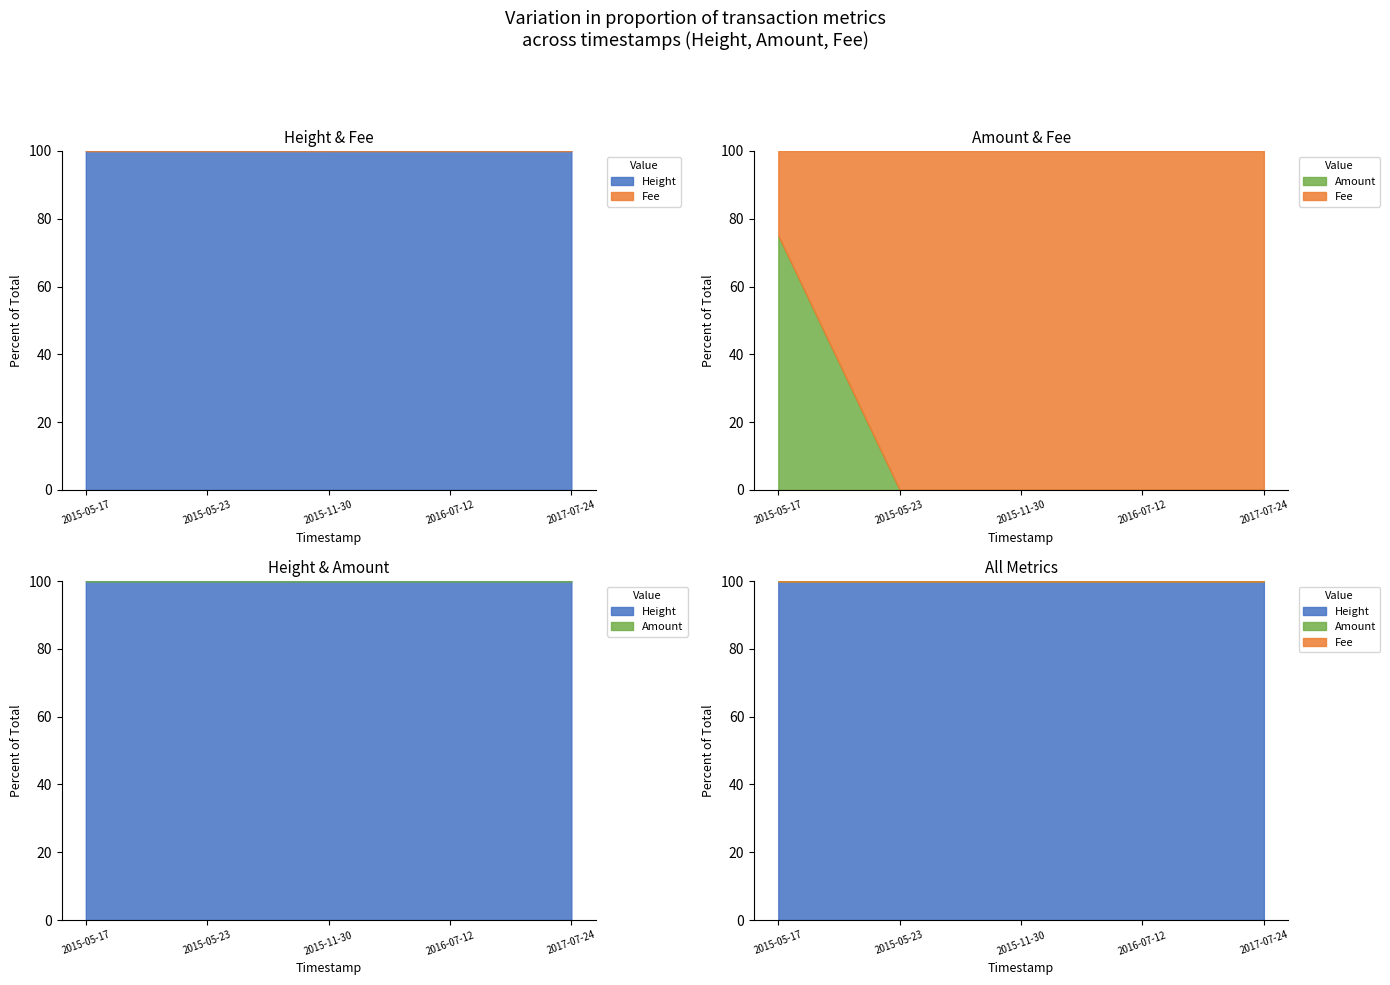

Rank the series at 2017-07-24 from highest to lowest value.

Height, Fee, Amount